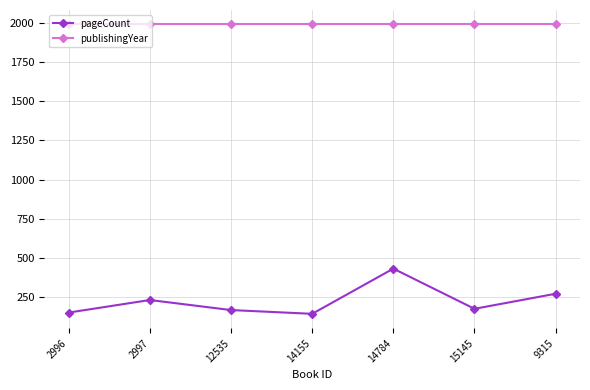

Which series has the largest total across all categories?

publishingYear